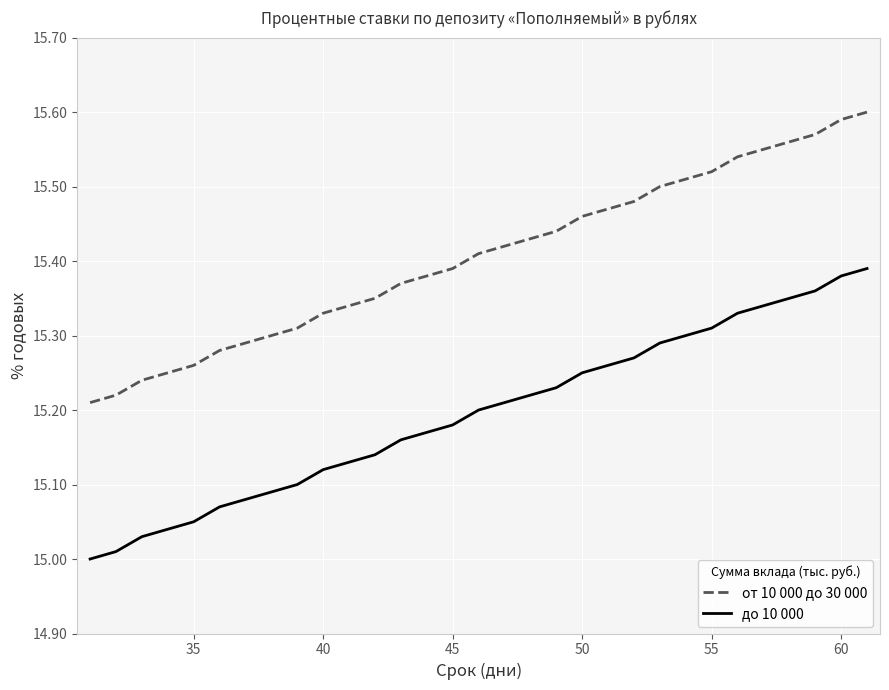

Which series has the largest total across all categories?

от 10 000 до 30 000